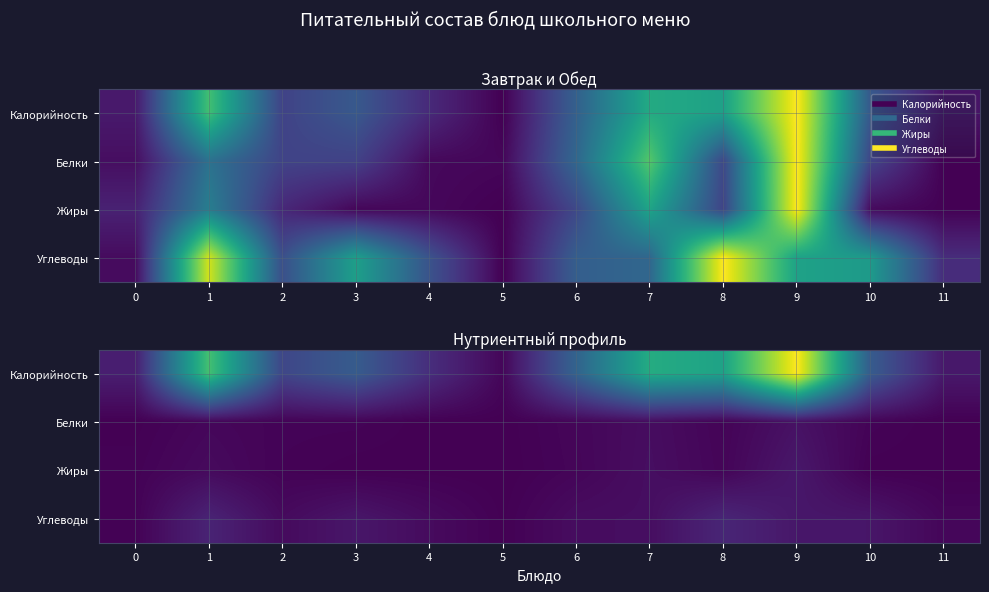

True or false: Жиры has a value of 0.0 at 1.

True